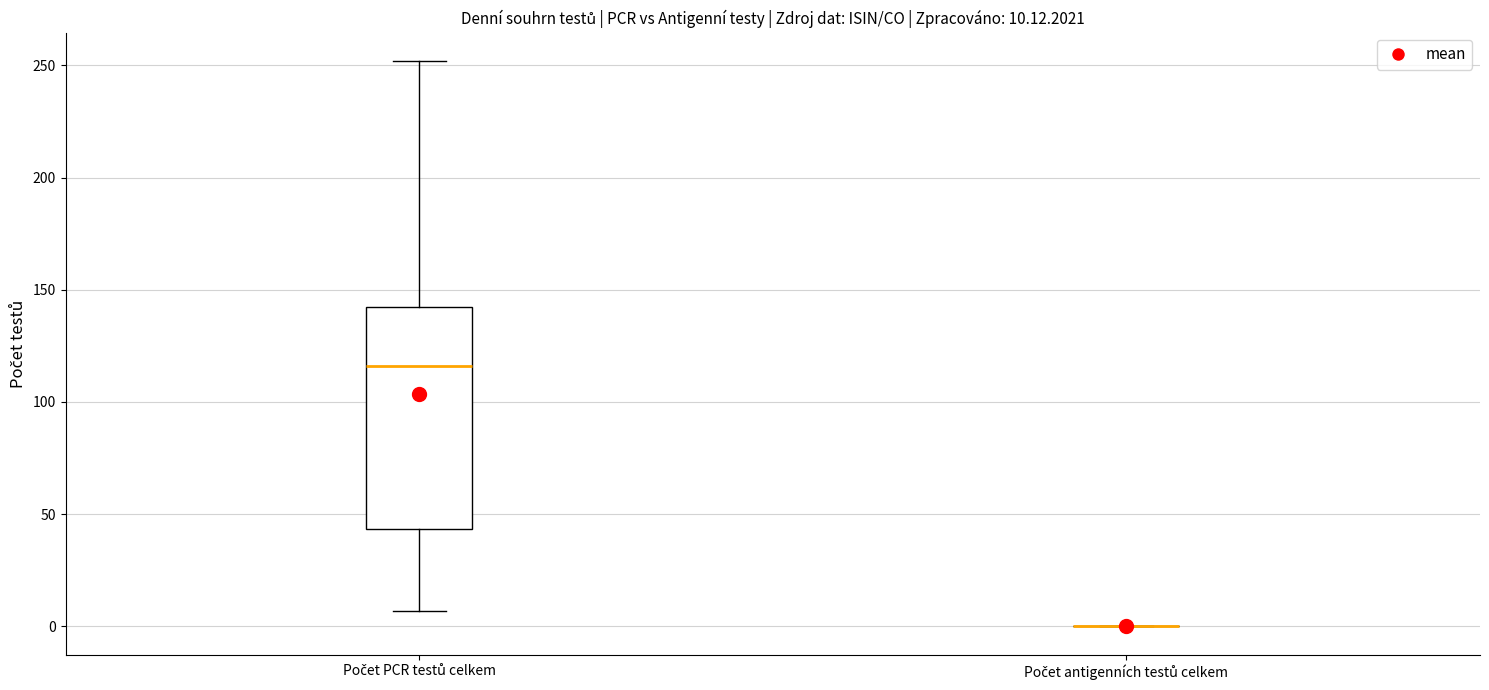

Which box is the tallest, from its lower edge to its upper edge?

Počet PCR testů celkem